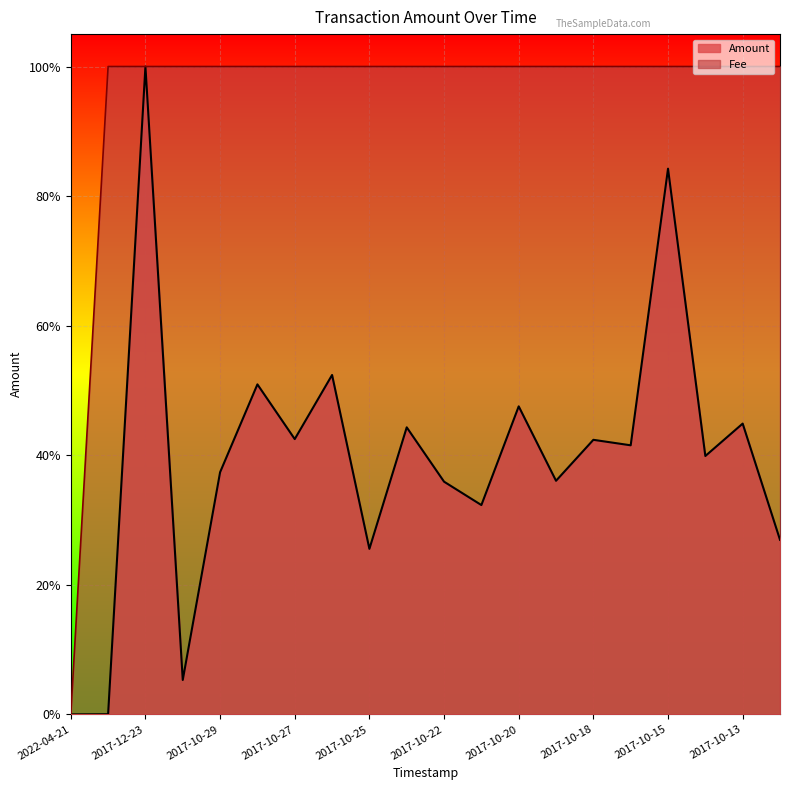

Is it true that the value at 2017-10-24 is 1.0?

True